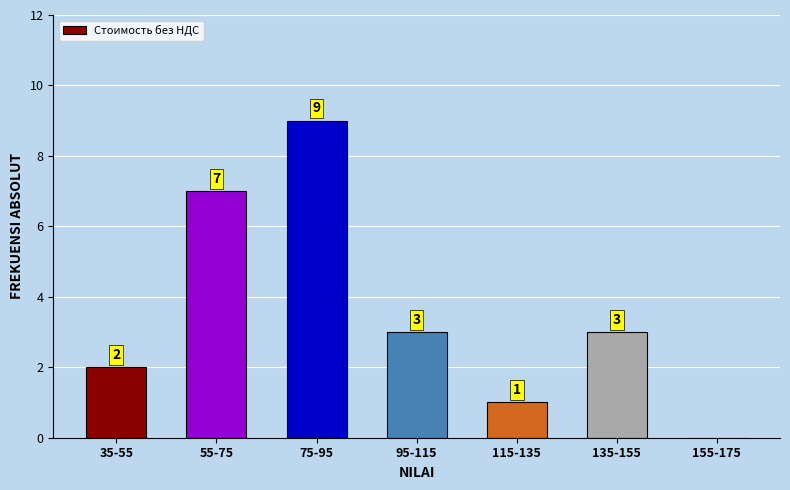

Reading left to right, list all the values displayed in this chart.

35-55=2	55-75=7	75-95=9	95-115=3	115-135=1	135-155=3	155-175=0